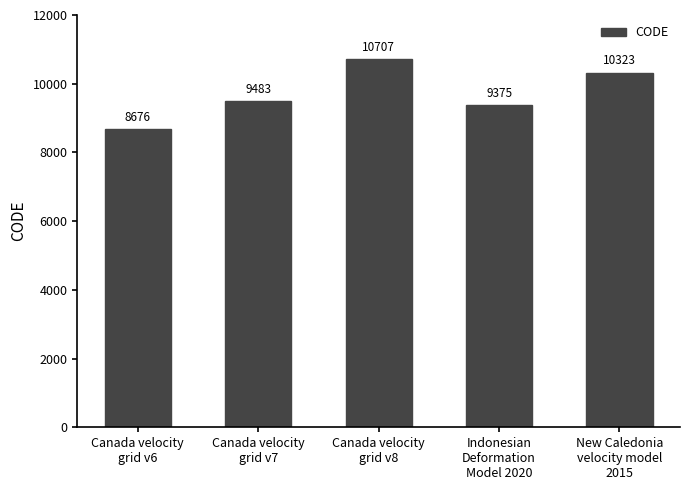

Which label corresponds to the smallest value in the chart?

Canada velocity
grid v6